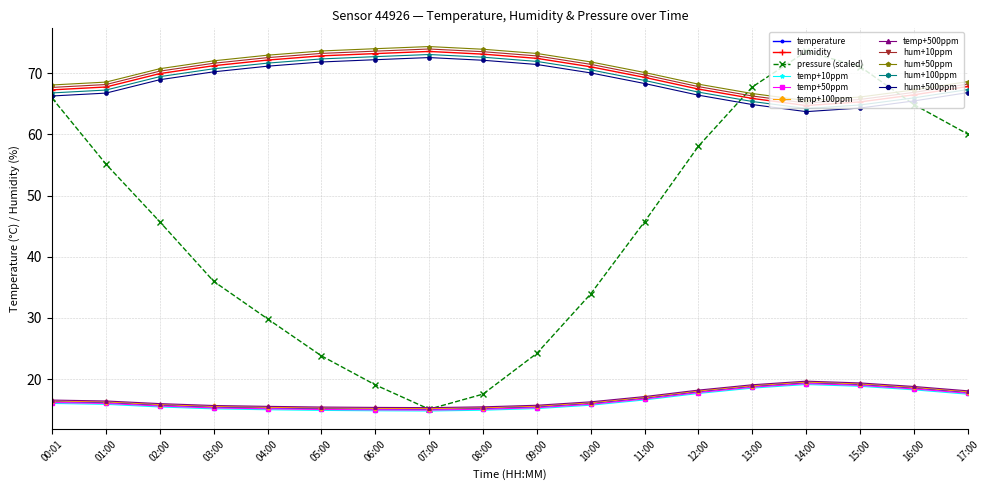

True or false: hum+500ppm and hum+50ppm intersect in this chart.

False